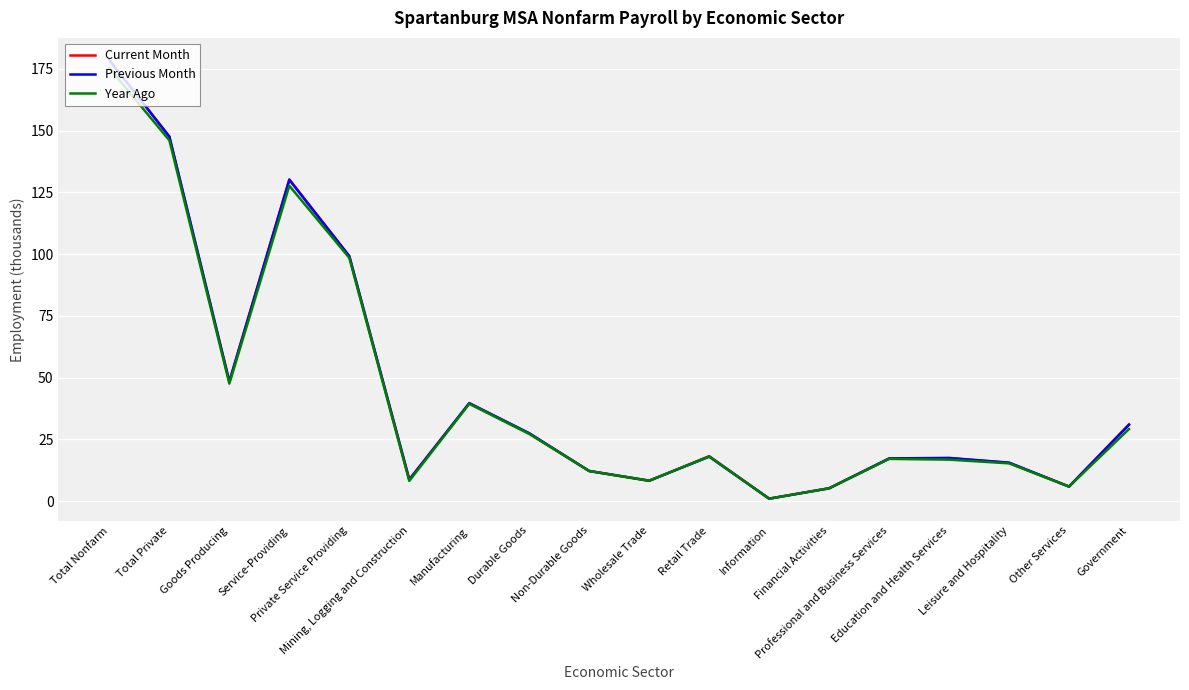

What is the approximate value of Previous Month at Professional and Business Services?

17.3